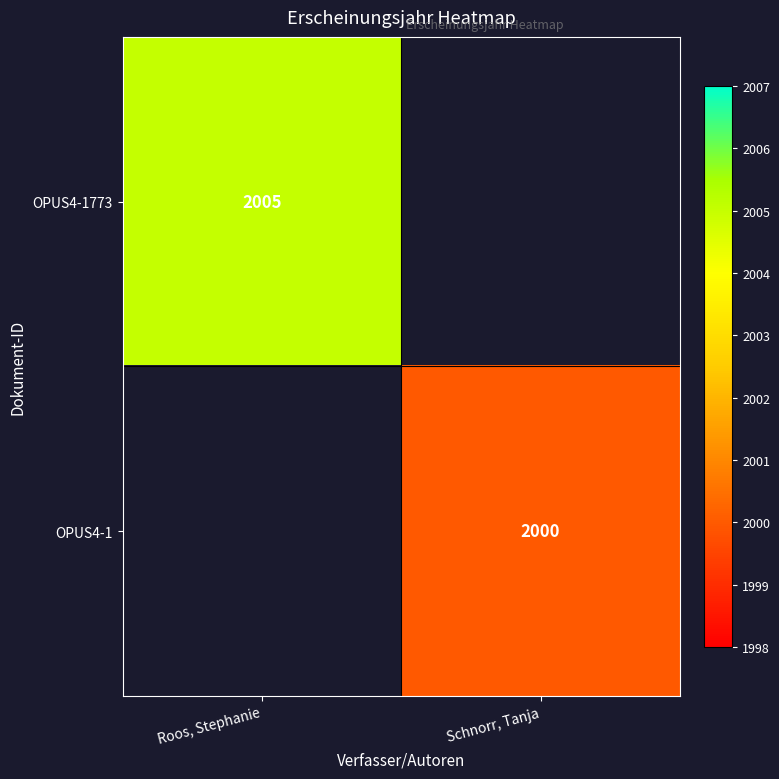

The value of OPUS4-1 at Schnorr, Tanja is 2000. True or false?

True